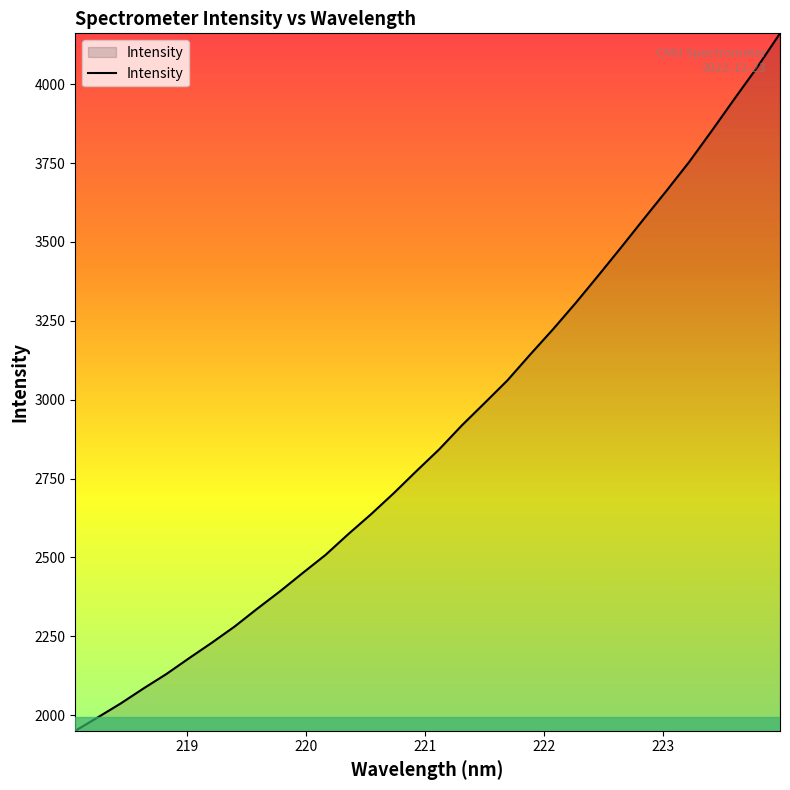

What is the minimum value shown in the chart?

1950.4